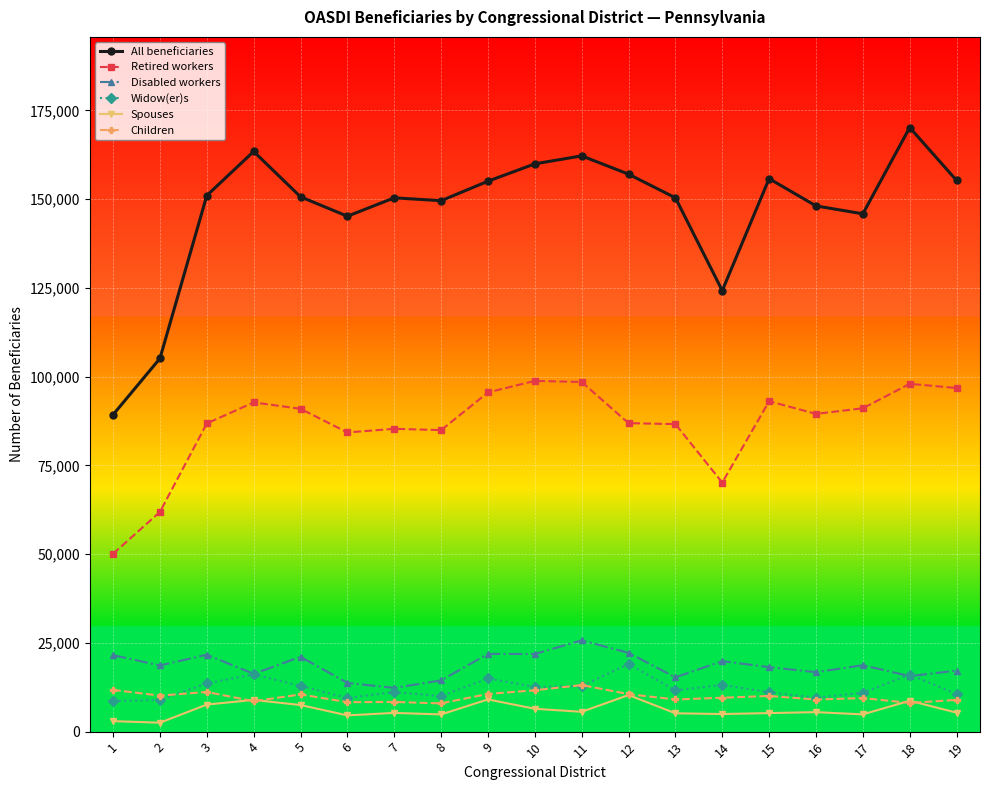

Is the value of Children at 7 greater than the value of Disabled workers at 17?

No